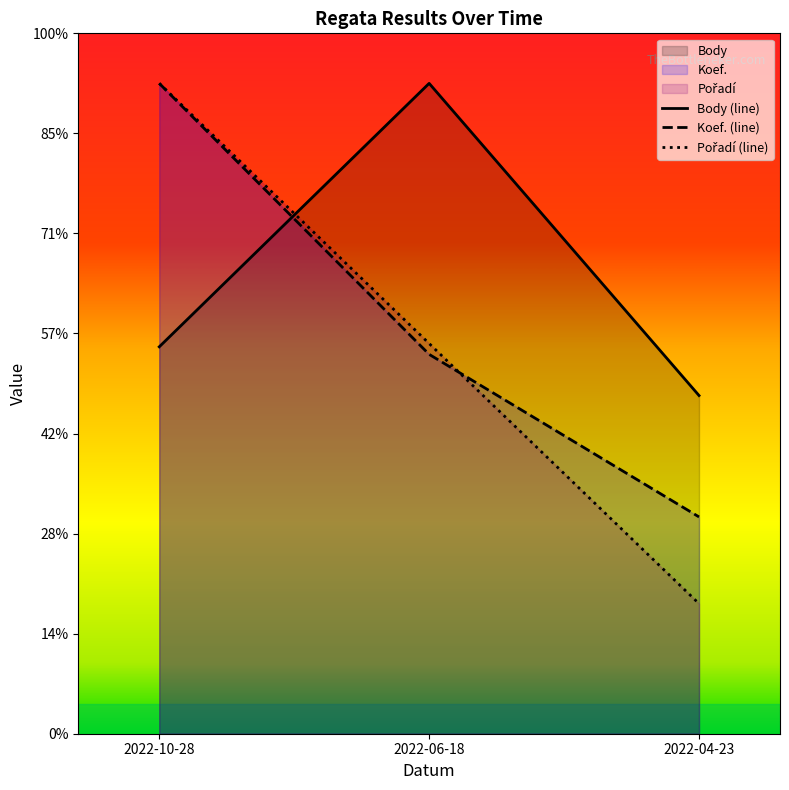

At how many categories does at least one series exceed 1673?

3